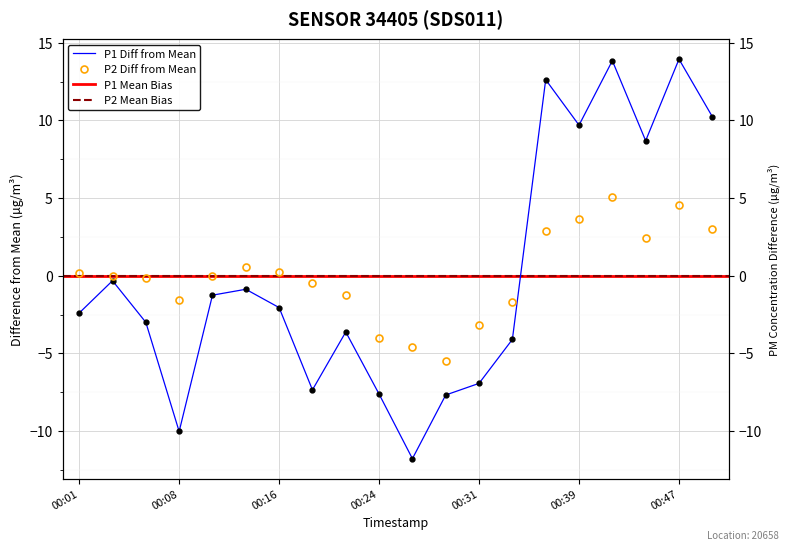

Rank the categories by P1 value from lowest to highest.

2023-02-01T00:26, 2023-02-01T00:08, 2023-02-01T00:29, 2023-02-01T00:24, 2023-02-01T00:19, 2023-02-01T00:31, 2023-02-01T00:34, 2023-02-01T00:21, 2023-02-01T00:06, 2023-02-01T00:01, 2023-02-01T00:16, 2023-02-01T00:11, 2023-02-01T00:13, 2023-02-01T00:03, 2023-02-01T00:44, 2023-02-01T00:39, 2023-02-01T00:49, 2023-02-01T00:37, 2023-02-01T00:42, 2023-02-01T00:47